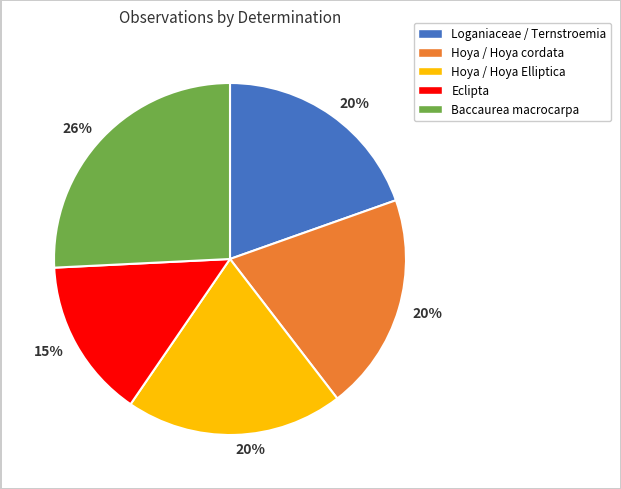

To the nearest percent, what is the difference between the largest and smallest slice percentages?

11%